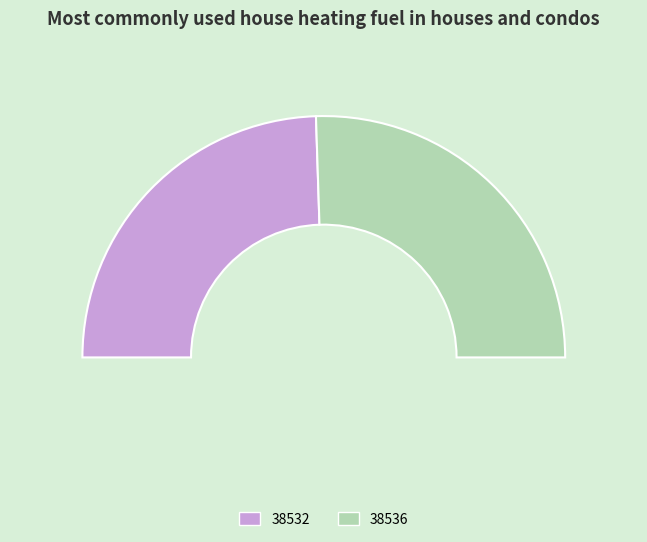

To the nearest percent, what is the difference between the largest and smallest slice percentages?

2%